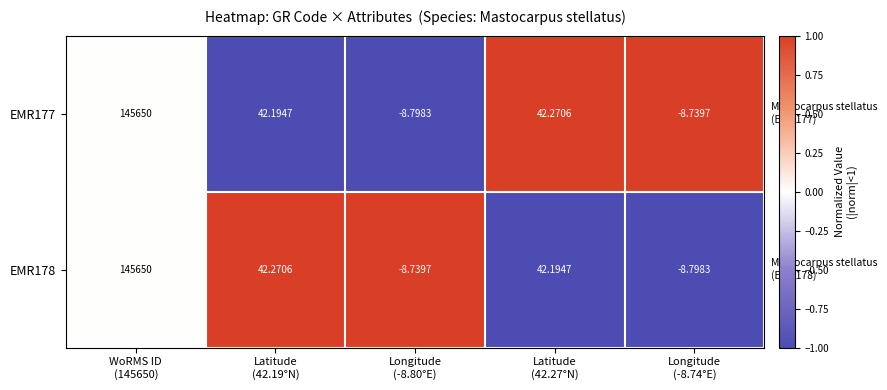

Reading right to left, list all the values displayed in this chart.

EMR177: Longitude
(-8.74°E)=-9	Latitude
(42.27°N)=42	Longitude
(-8.80°E)=-9	Latitude
(42.19°N)=42	WoRMS ID
(145650)=145650
EMR178: Longitude
(-8.74°E)=-9	Latitude
(42.27°N)=42	Longitude
(-8.80°E)=-9	Latitude
(42.19°N)=42	WoRMS ID
(145650)=145650